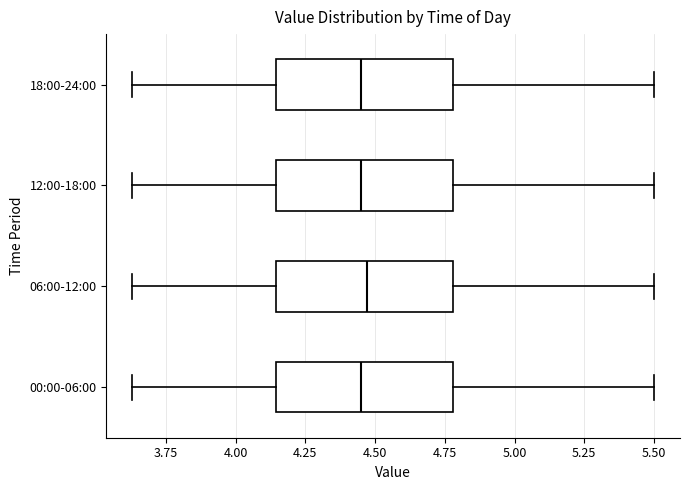

Reading bottom to top, read every box against the x-axis: the position of its median line, the range the box covers, and the ends of its whiskers. The values are not printed on the chart, so give them approximately, as read against the axis.

00:00-06:00: median 4.45, box 4.15 to 4.80, whiskers 3.65 to 5.50
06:00-12:00: median 4.45, box 4.15 to 4.80, whiskers 3.65 to 5.50
12:00-18:00: median 4.45, box 4.15 to 4.80, whiskers 3.65 to 5.50
18:00-24:00: median 4.45, box 4.15 to 4.80, whiskers 3.65 to 5.50